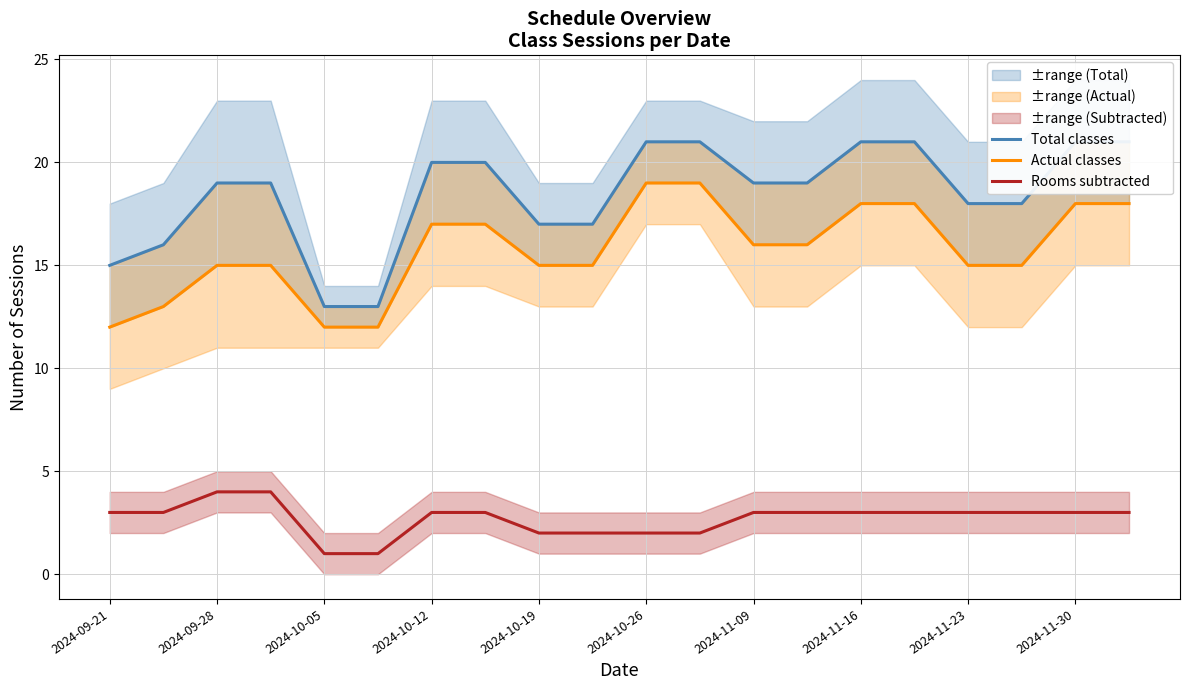

What is the difference between the second highest and second lowest values in the Actual classes series?

7